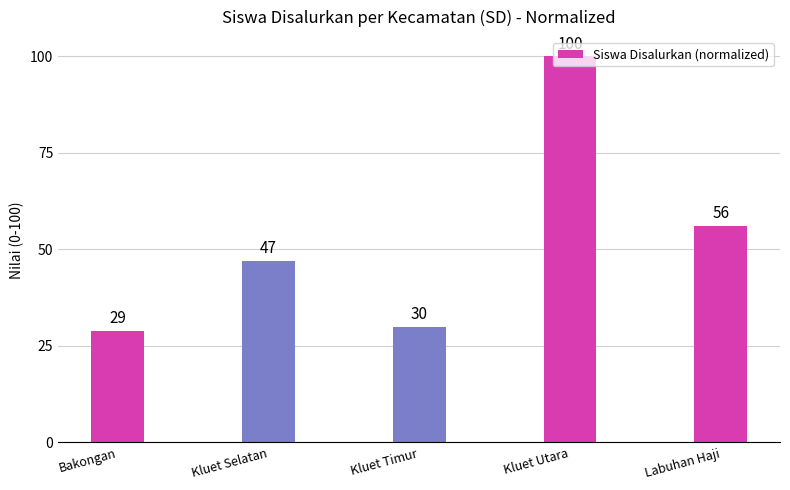

Which has a higher value, Kluet Selatan or Kluet Utara?

Kluet Utara